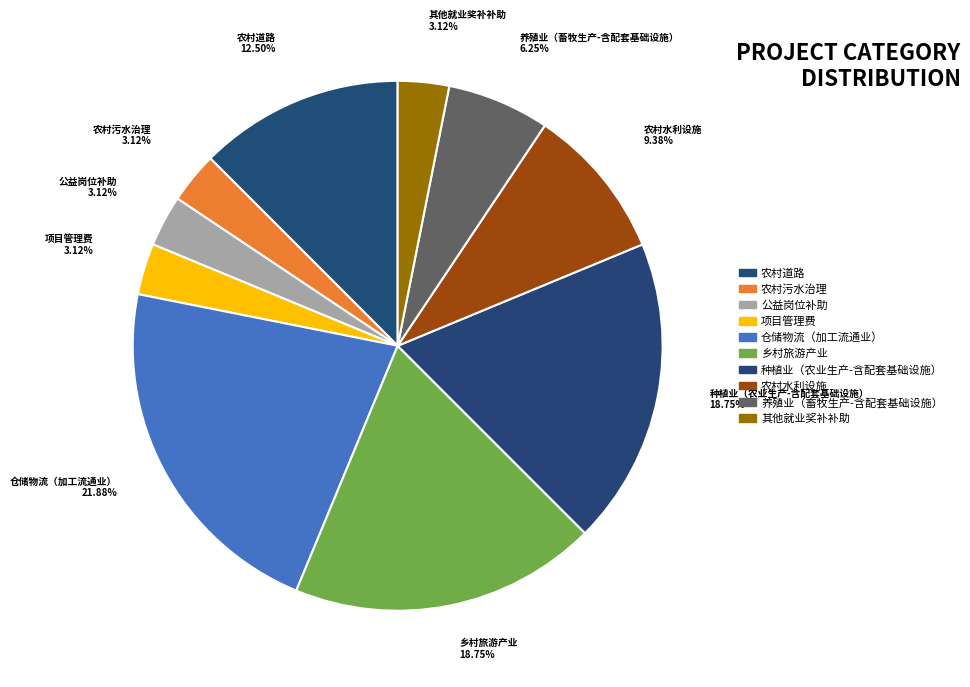

What is the ratio of the value at 乡村旅游产业 to the value at 公益岗位补助?

6.0